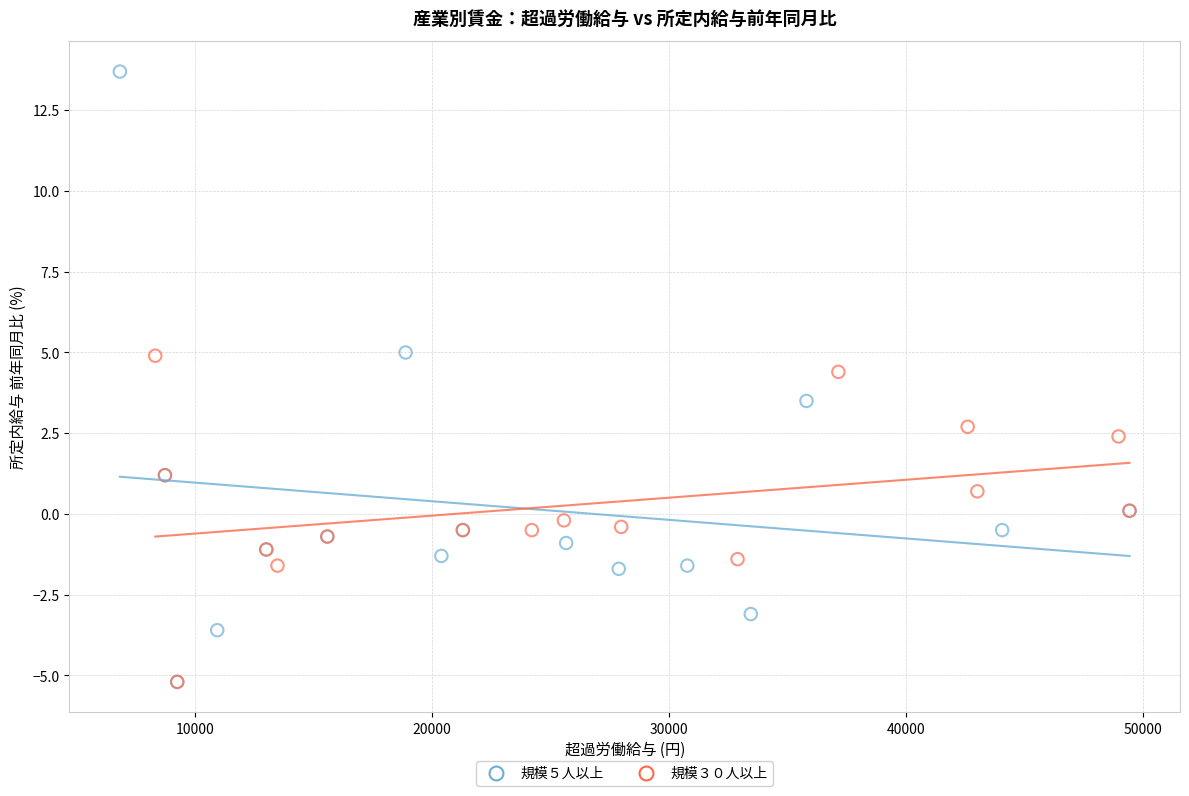

Which series reaches the maximum Y coordinate?

規模５人以上